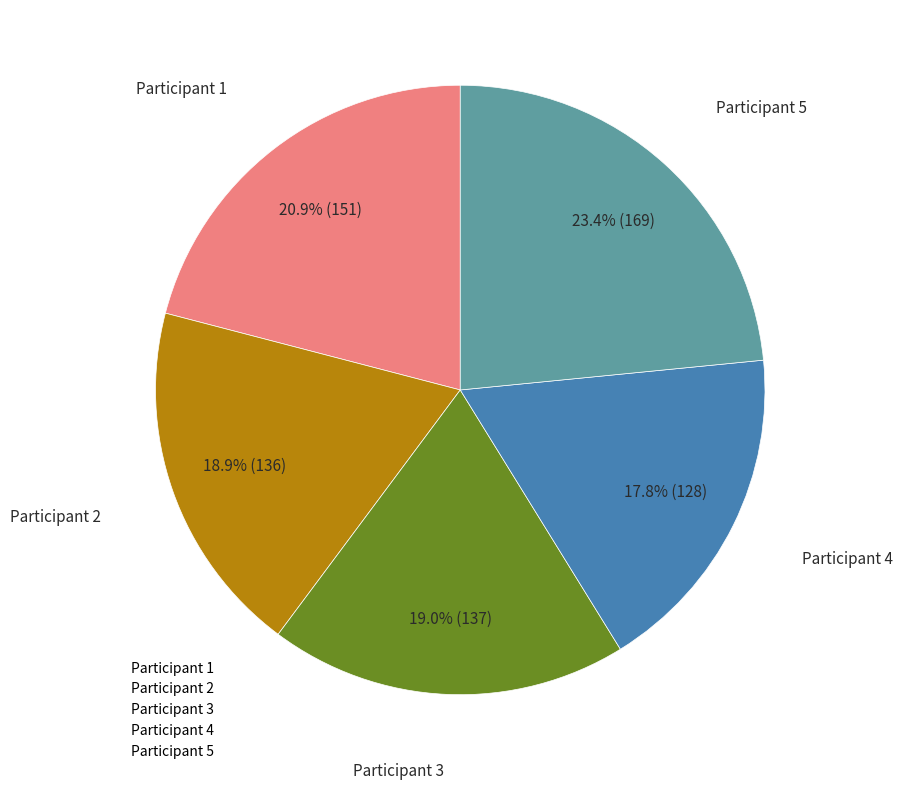

Which has a higher value, Participant 2 or Participant 5?

Participant 5